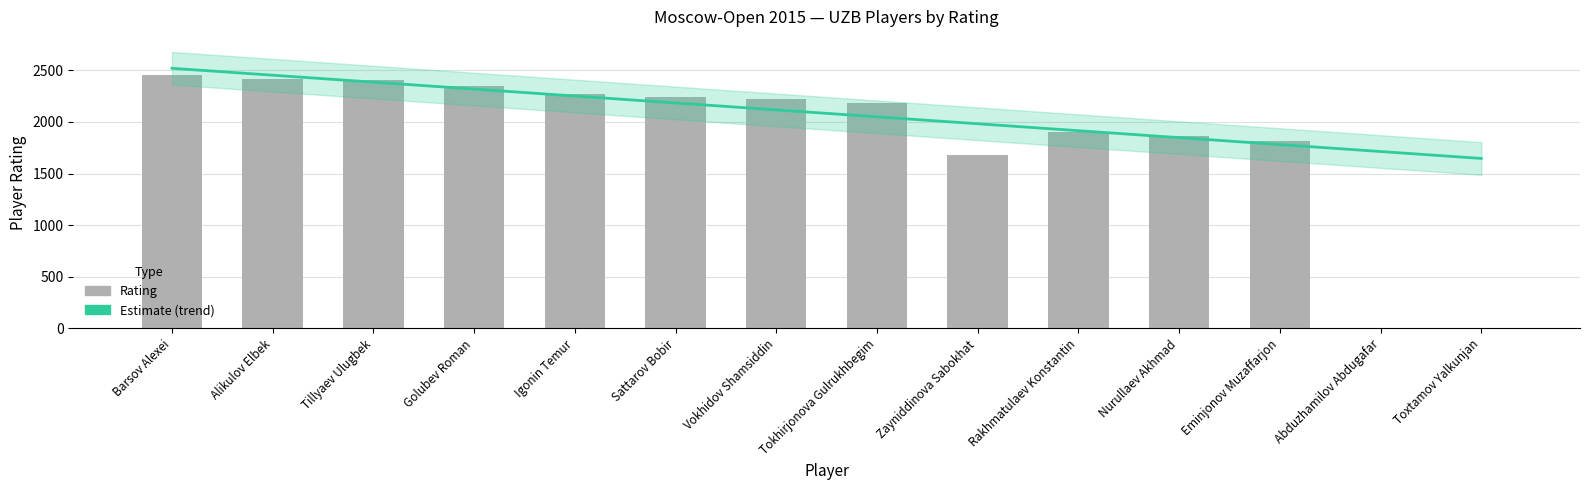

Reading right to left, list all the values displayed in this chart.

0	0	1813	1867	1900	1676	2181	2218	2243	2274	2348	2404	2418	2455